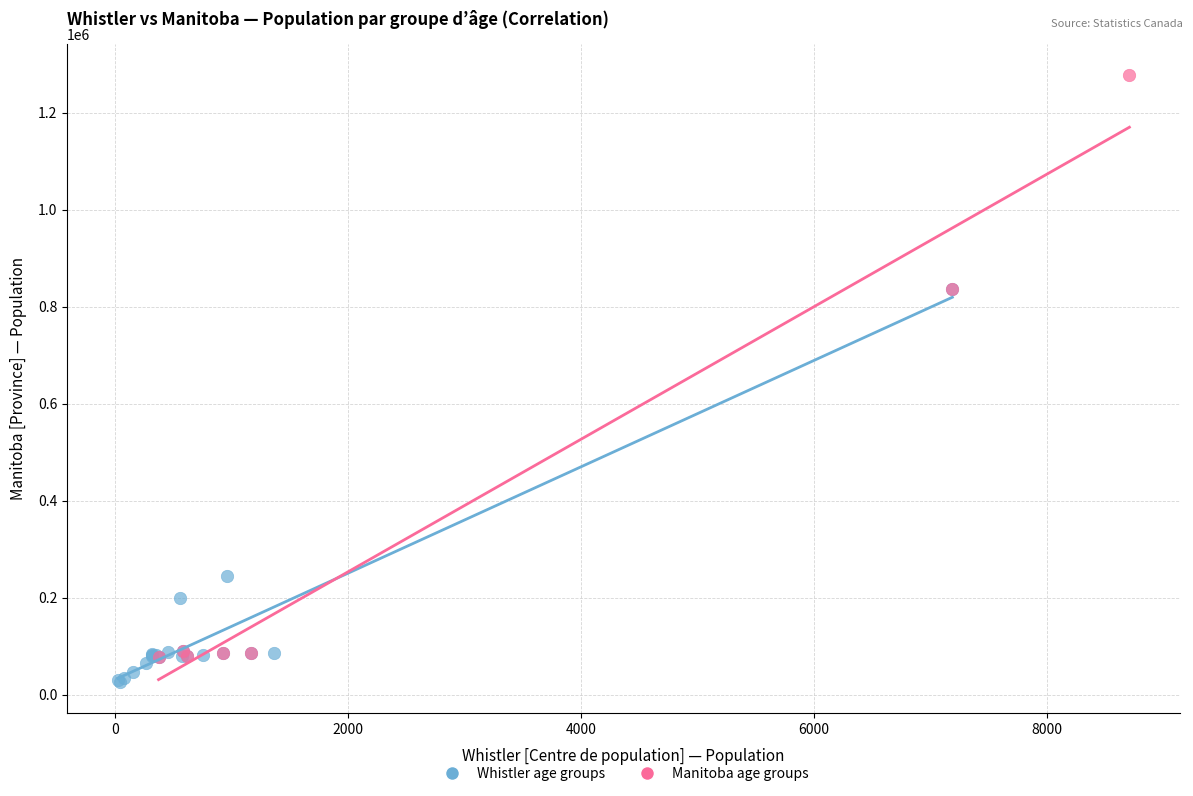

Which series has the widest spread of Y values?

Manitoba age groups